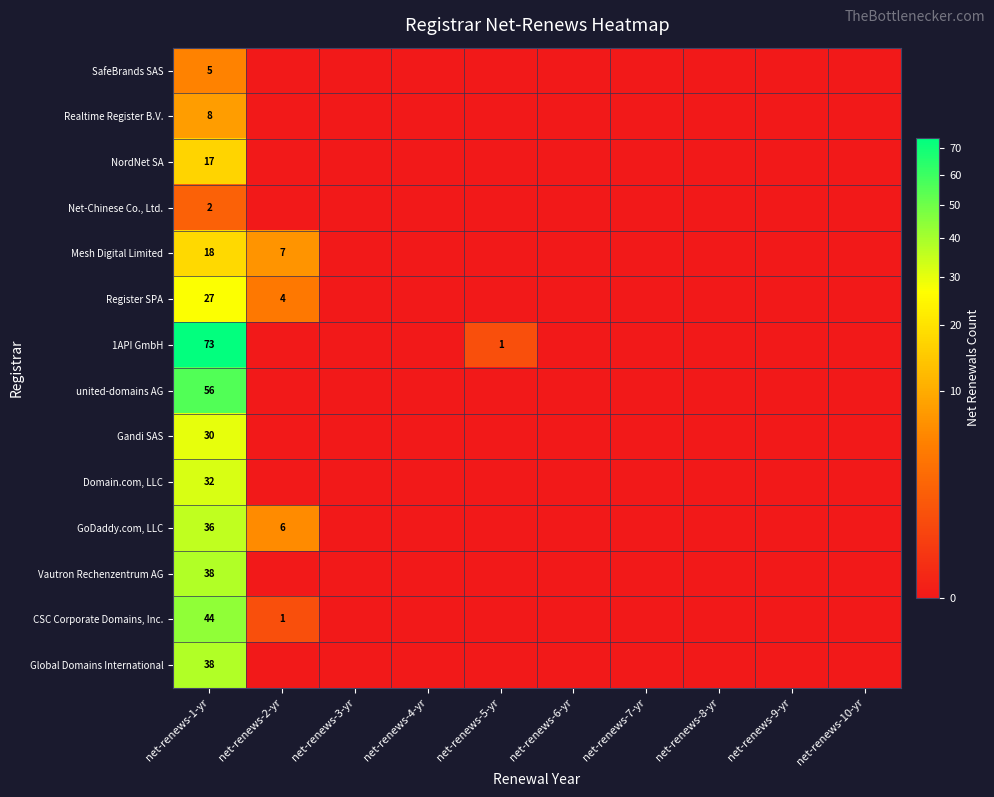

Rank the categories by Domain.com, LLC value from highest to lowest.

net-renews-1-yr, net-renews-2-yr, net-renews-3-yr, net-renews-4-yr, net-renews-5-yr, net-renews-6-yr, net-renews-7-yr, net-renews-8-yr, net-renews-9-yr, net-renews-10-yr